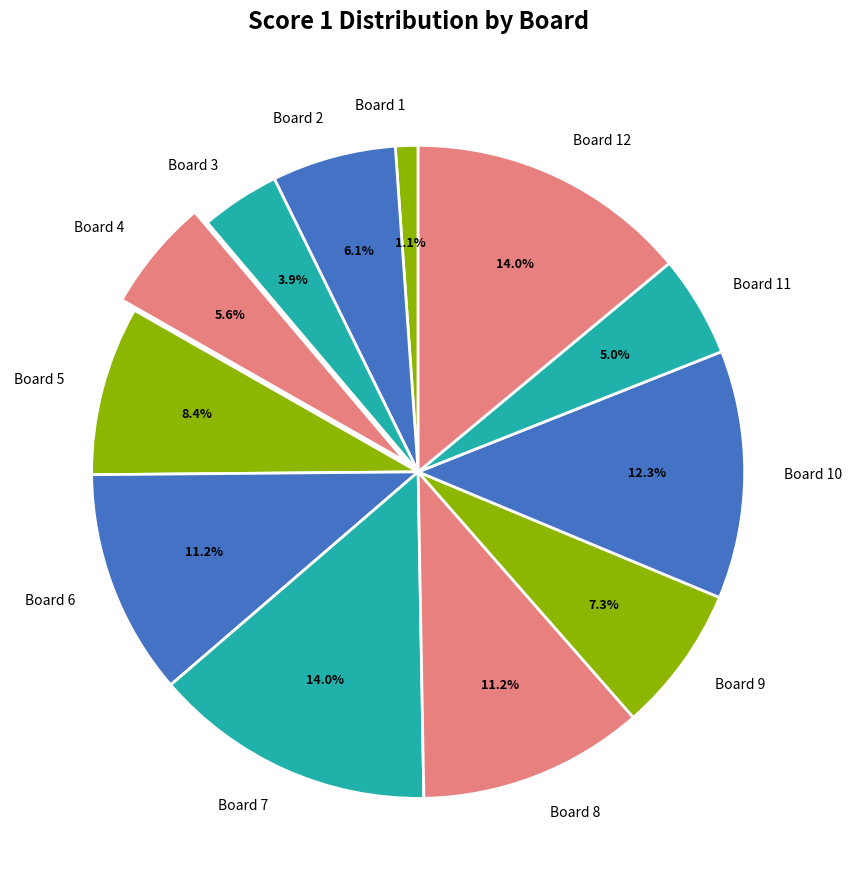

Which category has the smallest portion of the pie?

Board 1